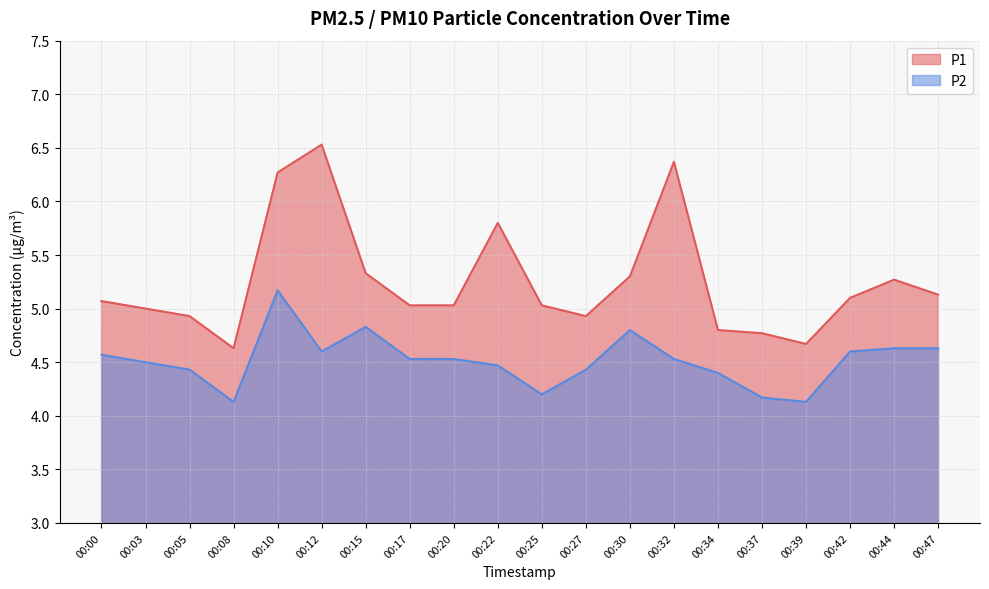

Is it true that P1 equals 5.3 at 00:44?

True